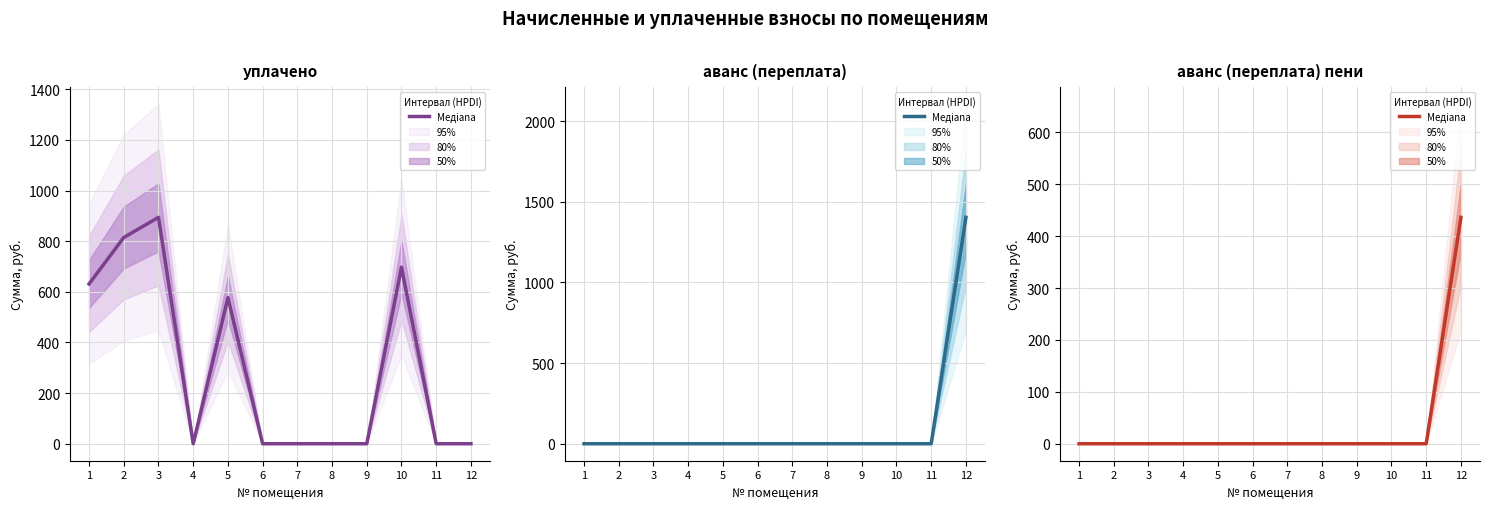

Rank the series by their average value, from lowest to highest.

аванс (переплата) пени, аванс (переплата), уплачено